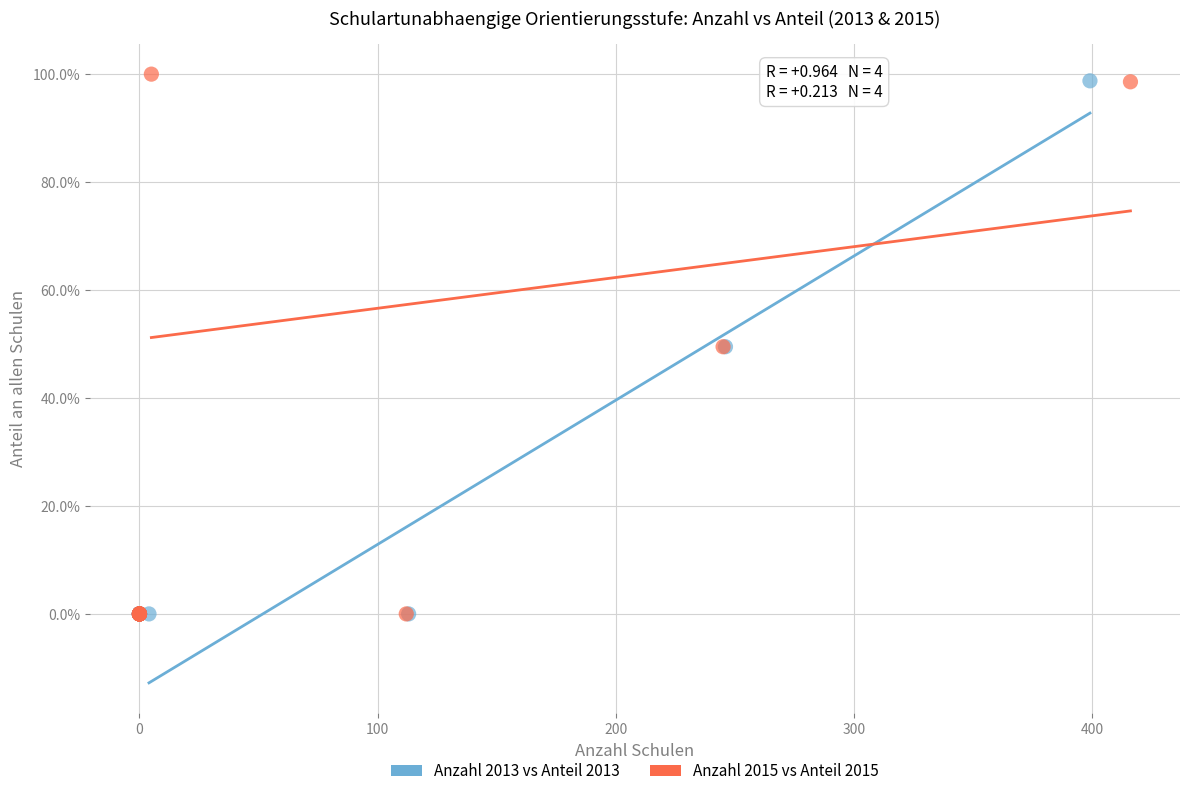

What are all the series names shown in the legend?

Anzahl 2013 vs Anteil 2013, Anzahl 2015 vs Anteil 2015